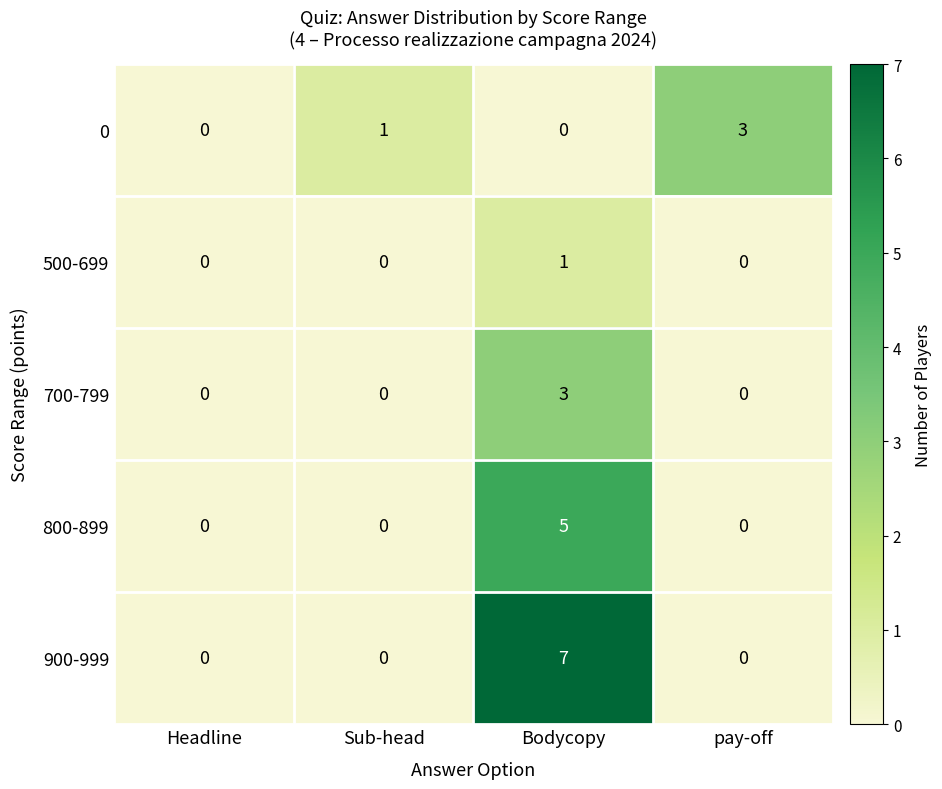

Which series changed the most between Headline and Bodycopy?

900-999